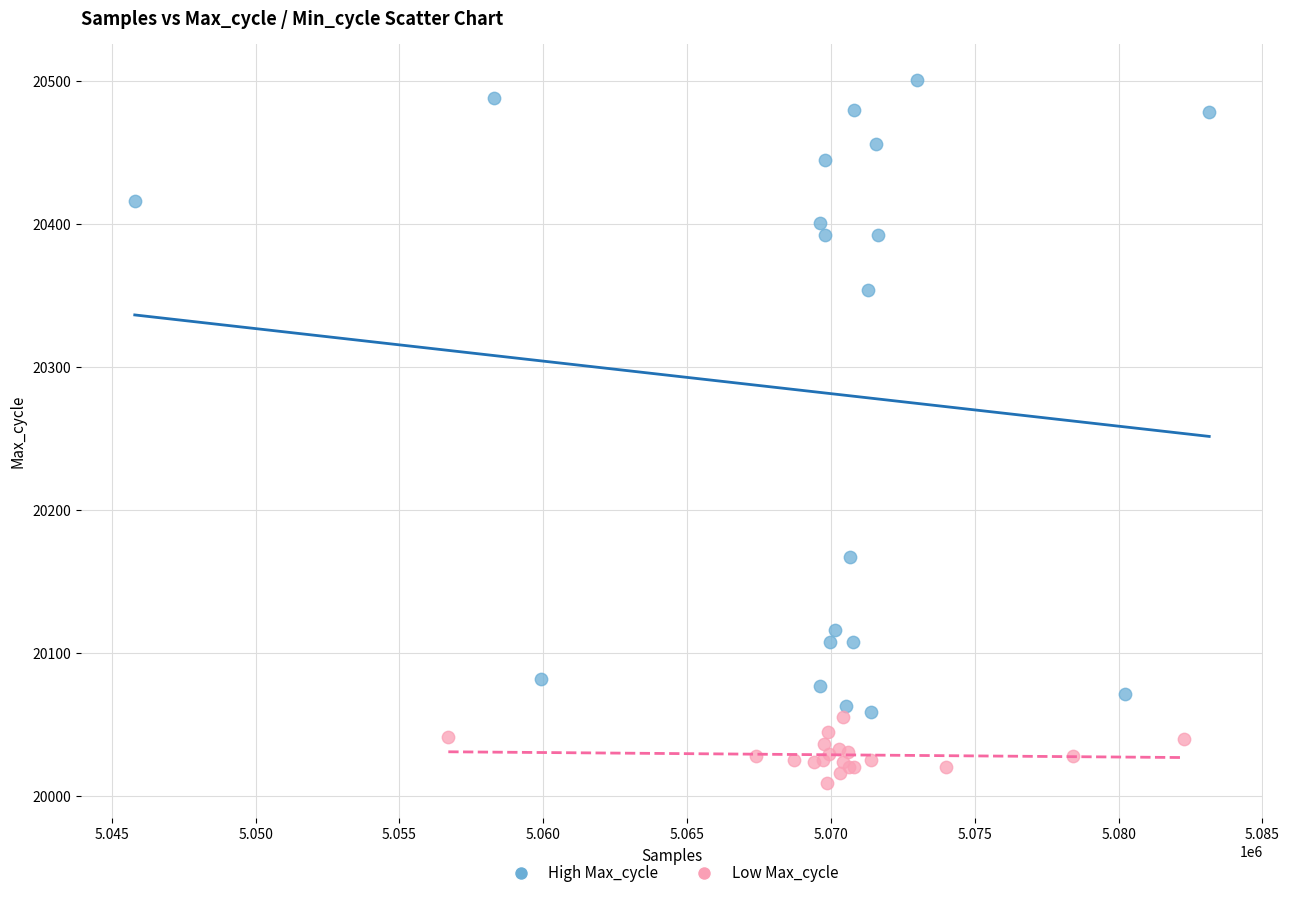

What are all the series names shown in the legend?

High Max_cycle, Low Max_cycle